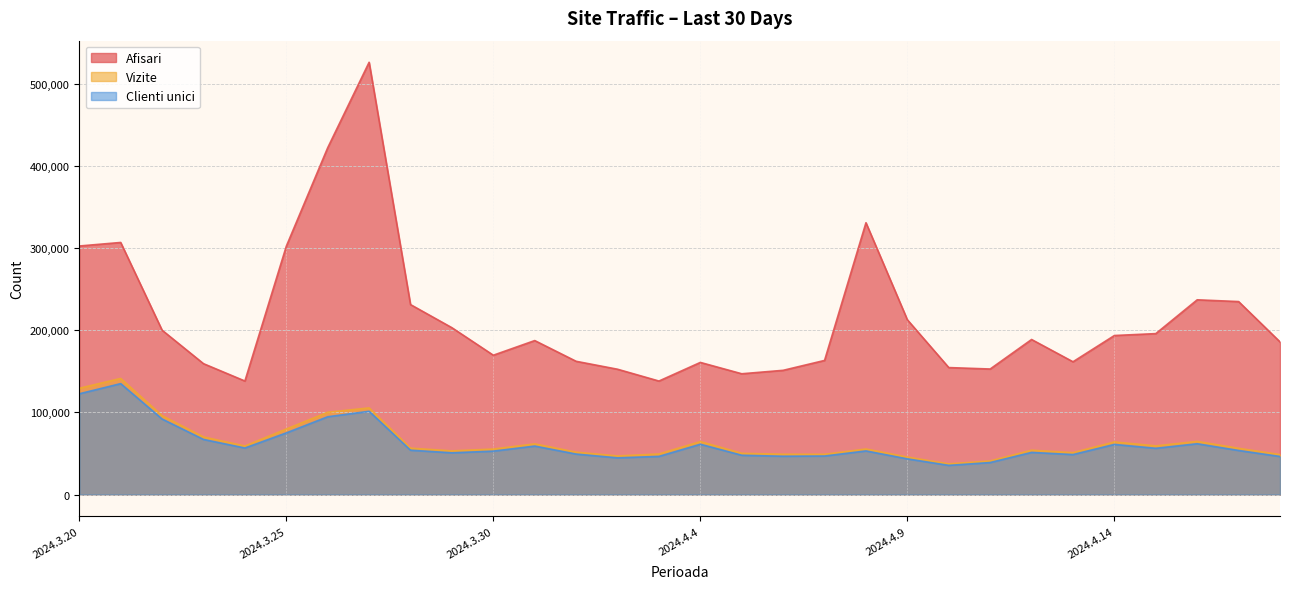

What is the label of the 22nd point from the left?

2024.4.10